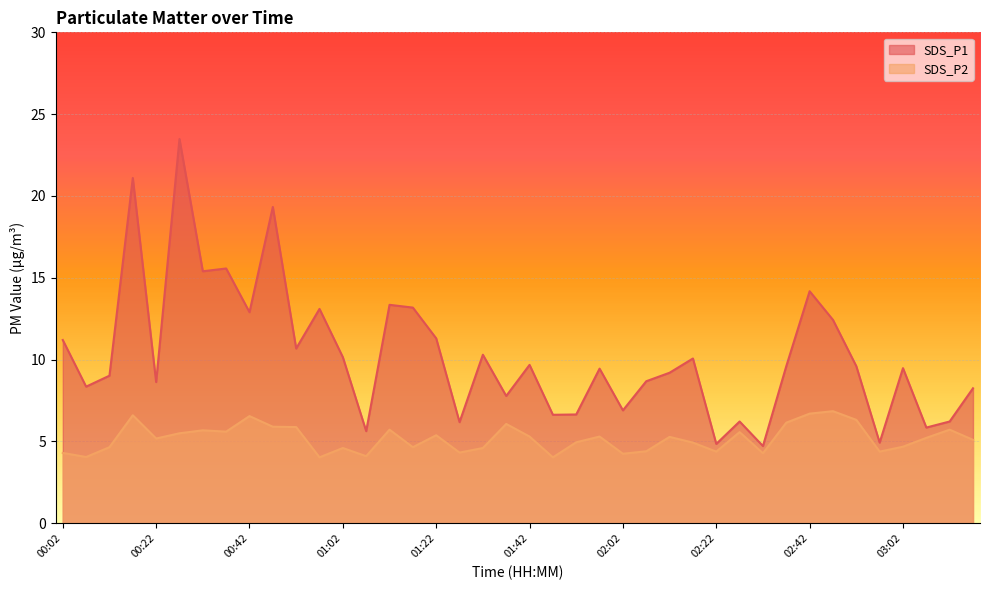

Which category has the lowest value across all series?

00:57